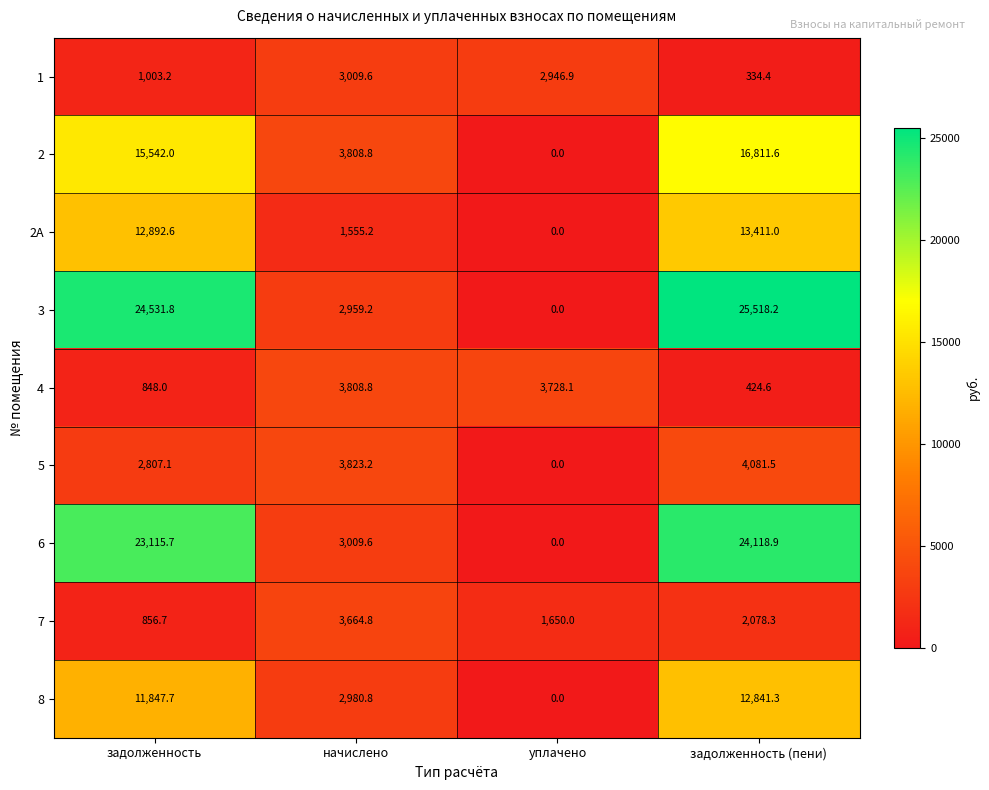

Which category has the highest value across all series?

задолженность (пени)